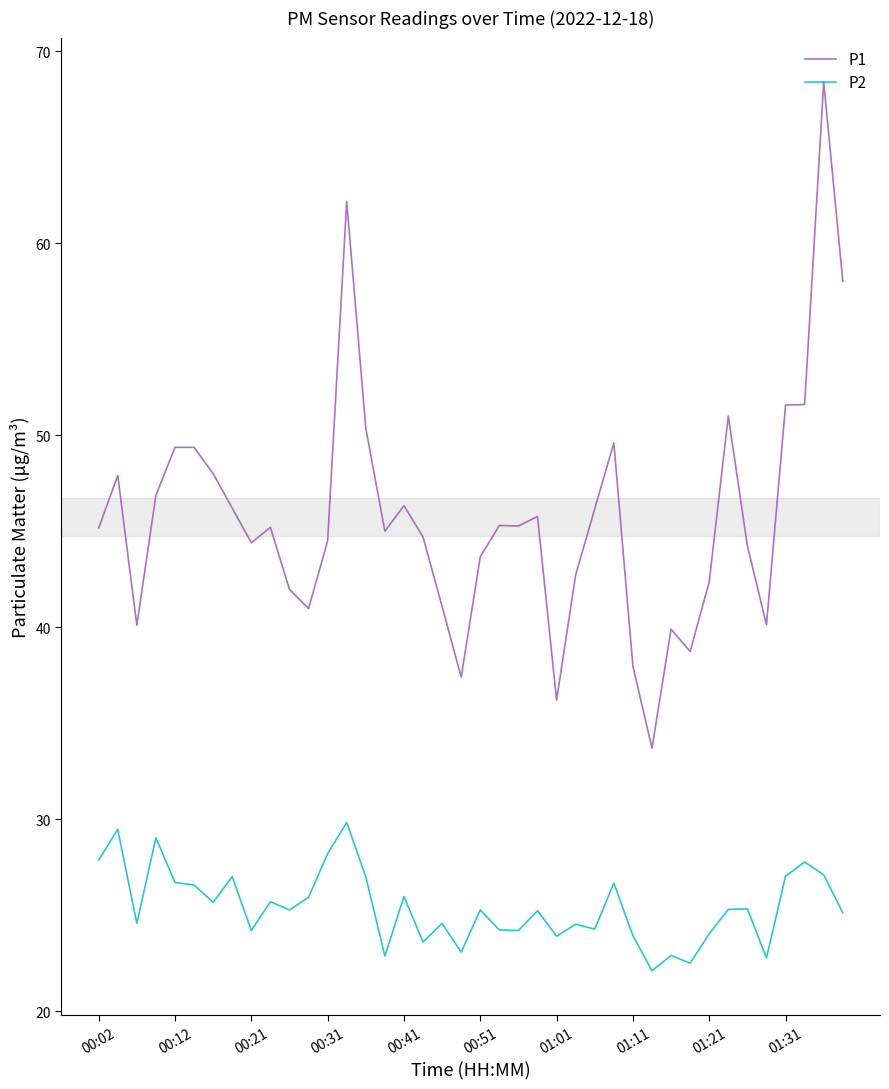

Is this an area chart (filled region under the line)?

No